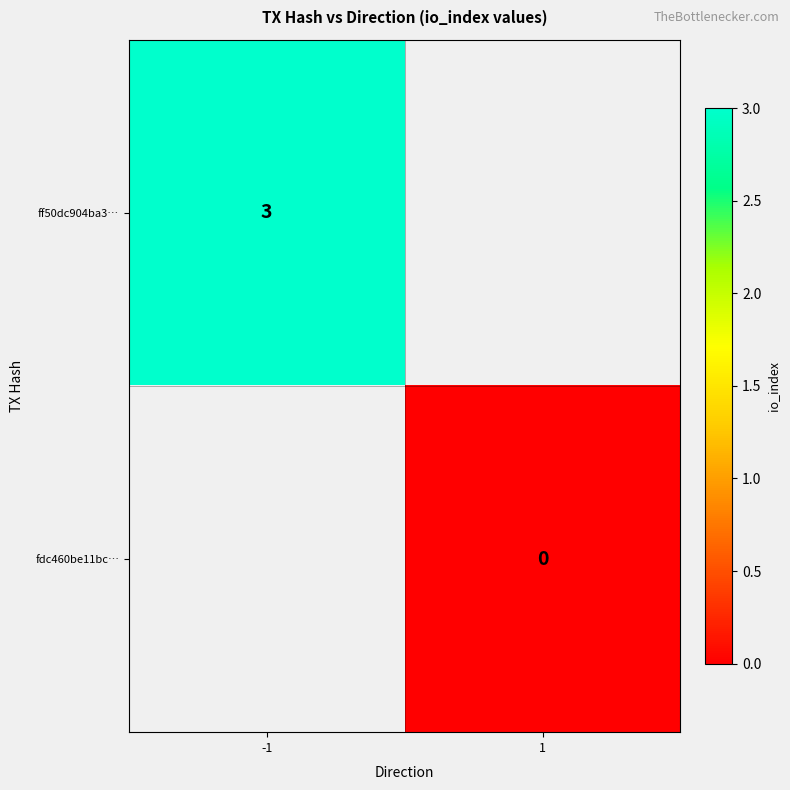

How many categories are shown in the chart?

2